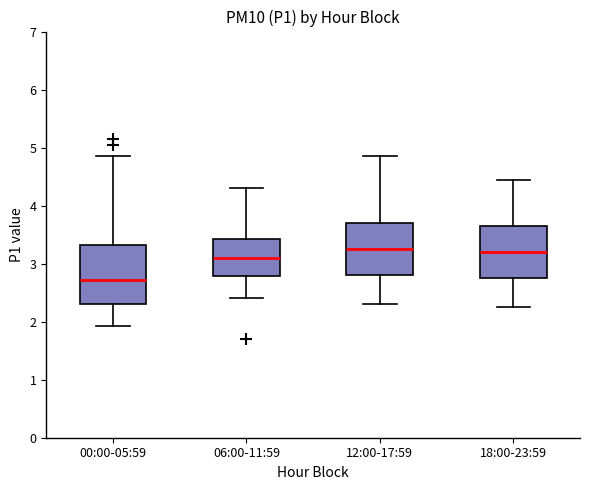

Reading left to right, transcribe this box plot: for each box, give where its median line is, the range the box spans, and where its two whiskers end, as read against the y-axis. The values are not printed on the chart, so give them approximately, as read against the axis.

00:00-05:59: median 2.7, box 2.3 to 3.3, whiskers 1.9 to 4.9
06:00-11:59: median 3.1, box 2.8 to 3.4, whiskers 2.4 to 4.3
12:00-17:59: median 3.3, box 2.8 to 3.7, whiskers 2.3 to 4.9
18:00-23:59: median 3.2, box 2.8 to 3.7, whiskers 2.3 to 4.5